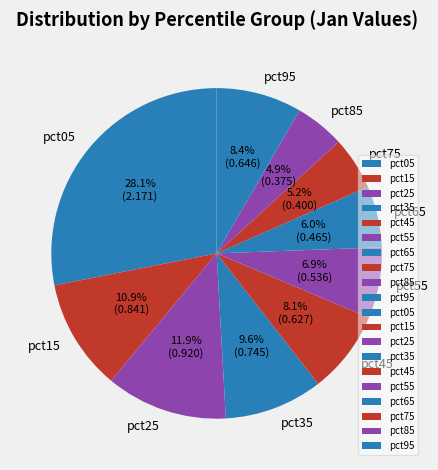

How many slices are in this pie chart?

10